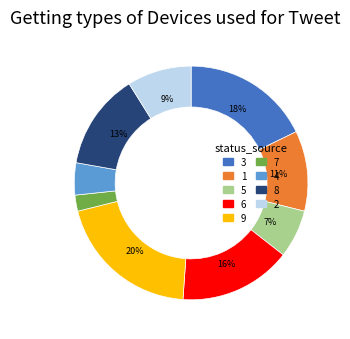

Between 2 and 4, which is larger?

2